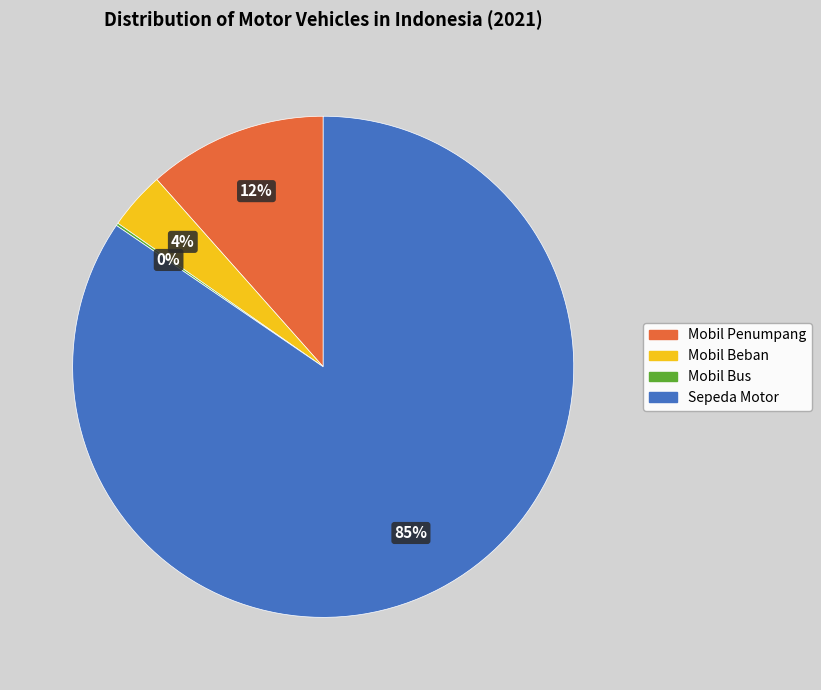

True or false: Sepeda Motor accounts for 75% of the total.

False